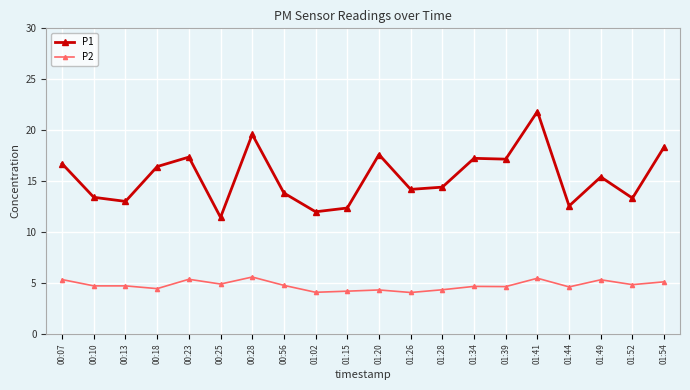

At how many categories does at least one series exceed 14?

12